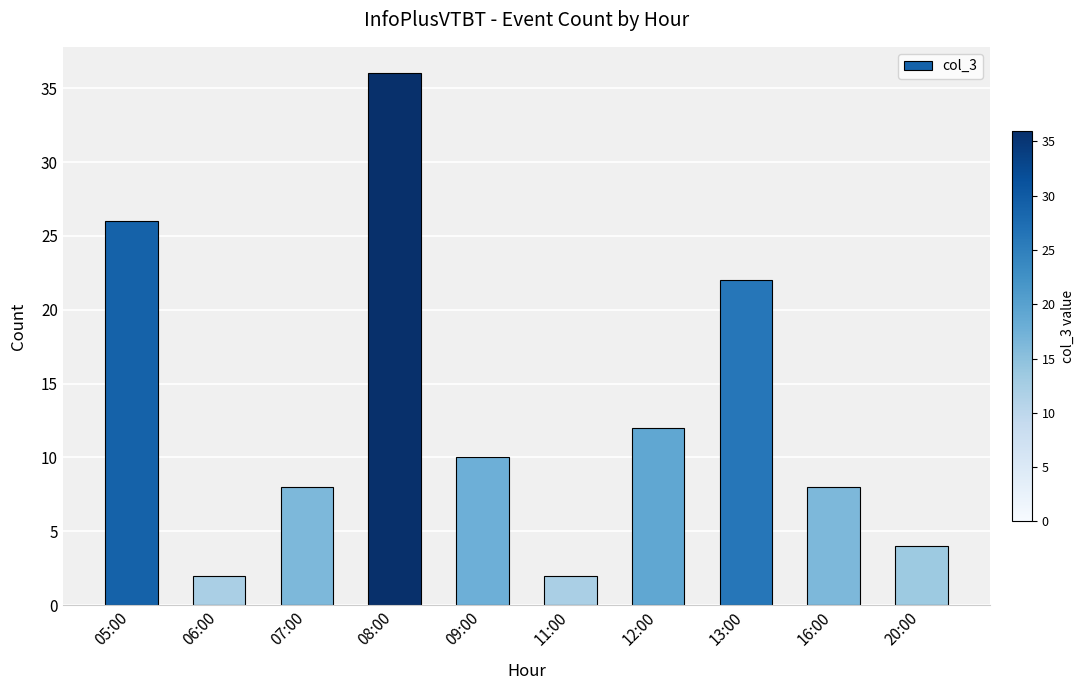

What position from the left is 16:00?

9